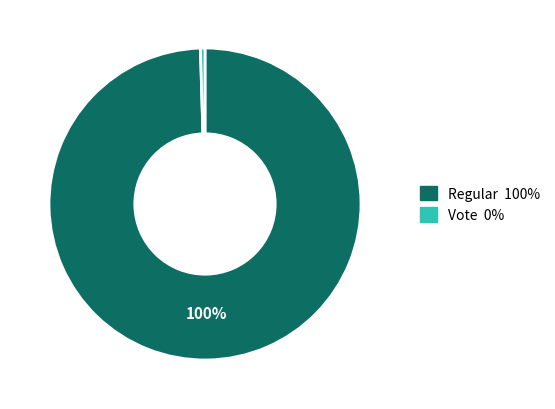

Is there a majority slice in this chart?

Yes